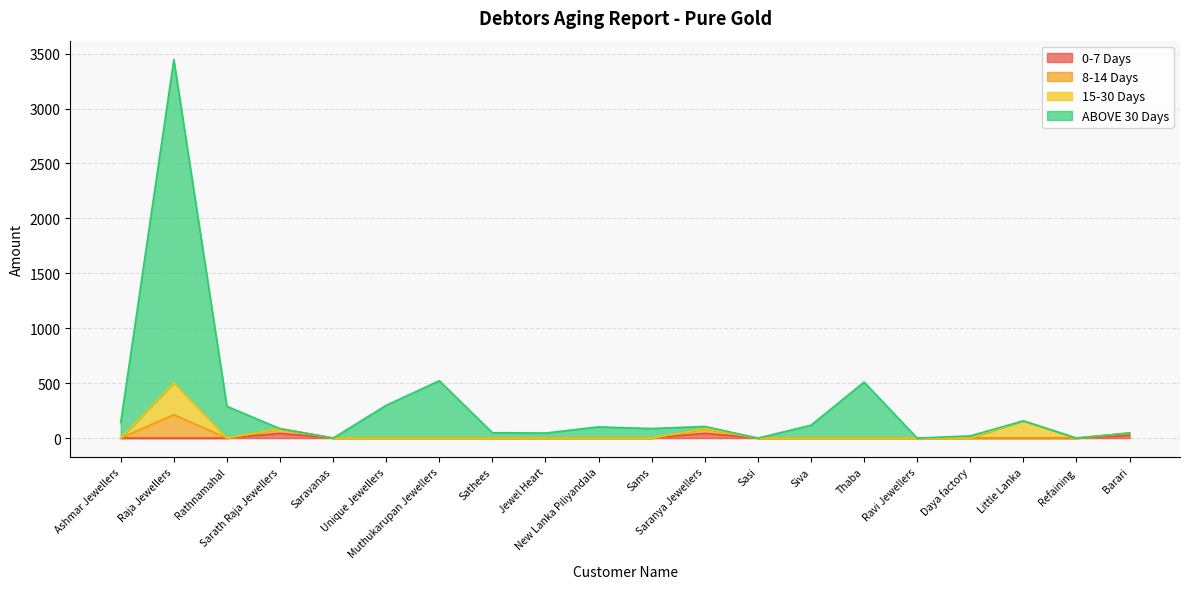

Which series changed the most between Saravanas and Jewel Heart?

ABOVE 30 Days